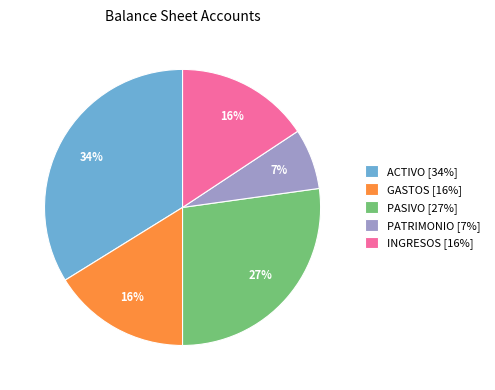

Do ACTIVO [34%] and PATRIMONIO [7%] together represent more than half of the pie?

No